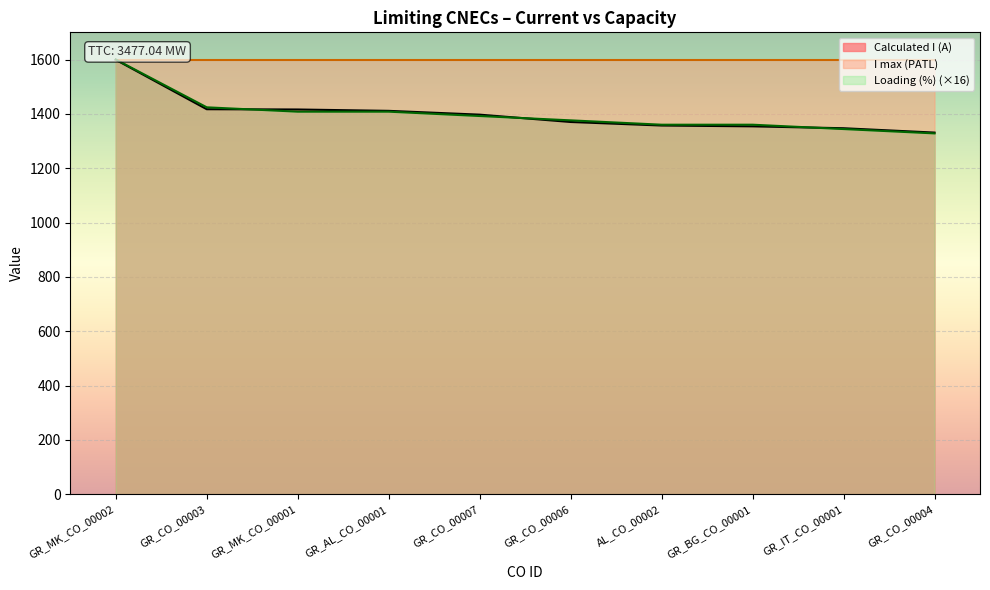

How many lines are shown in the chart?

2